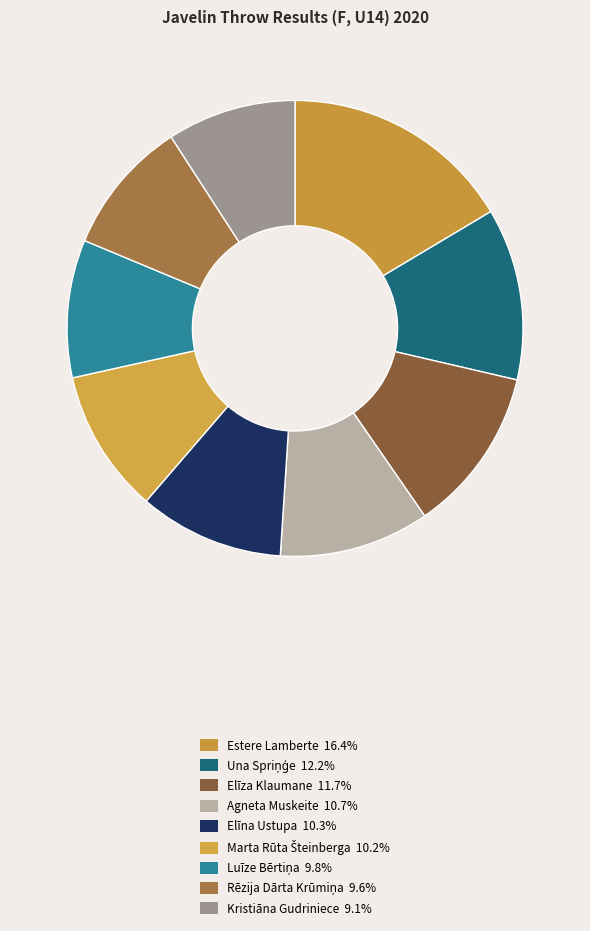

The Luīze Bērtiņa slice represents 10% of the pie. True or false?

True